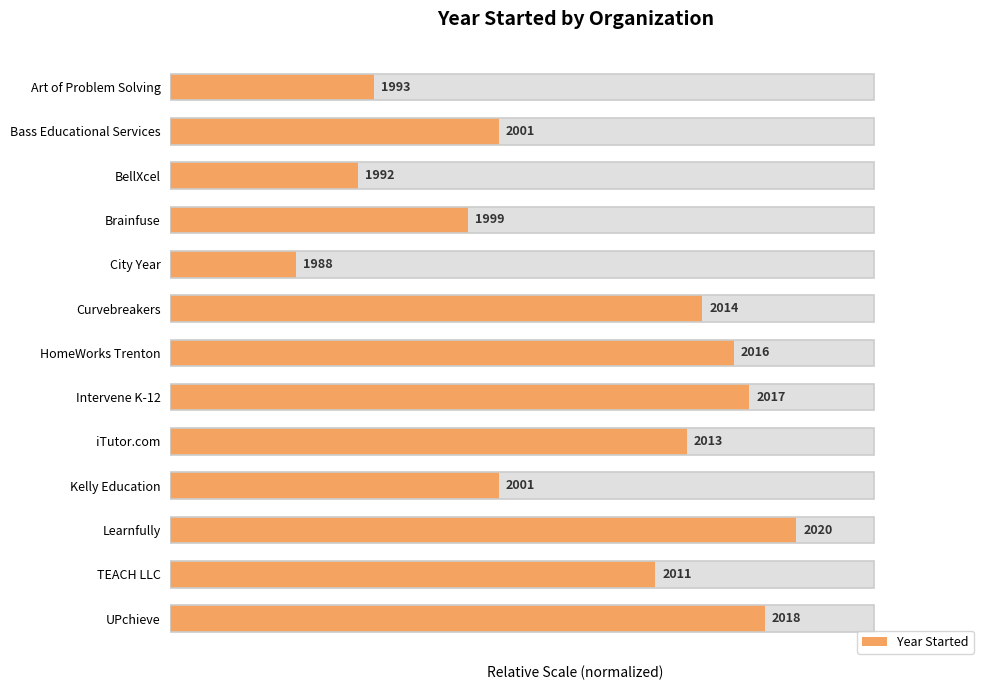

What is the average value?

58.6